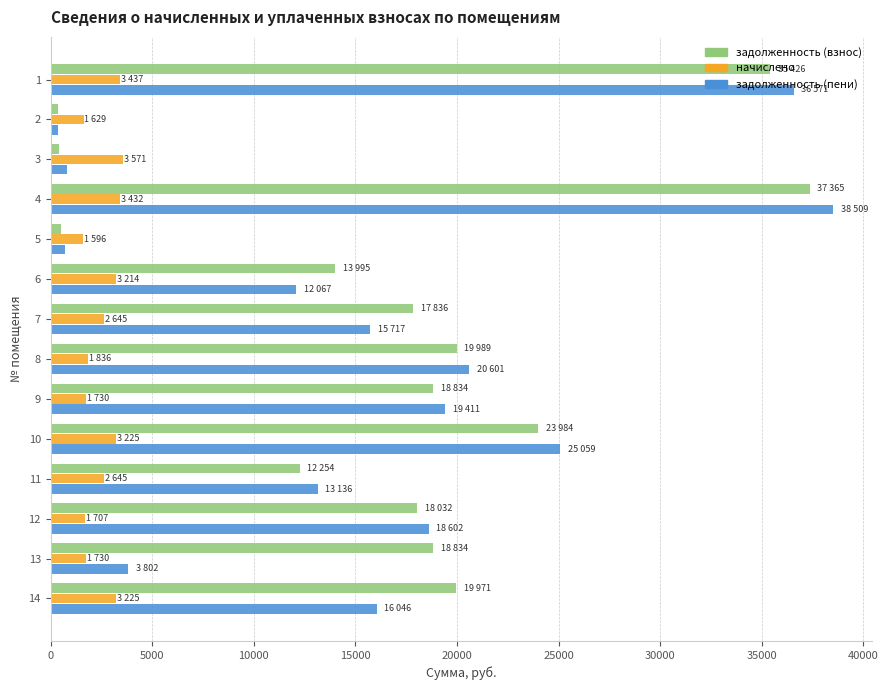

At which category is the sum across all series the highest?

4